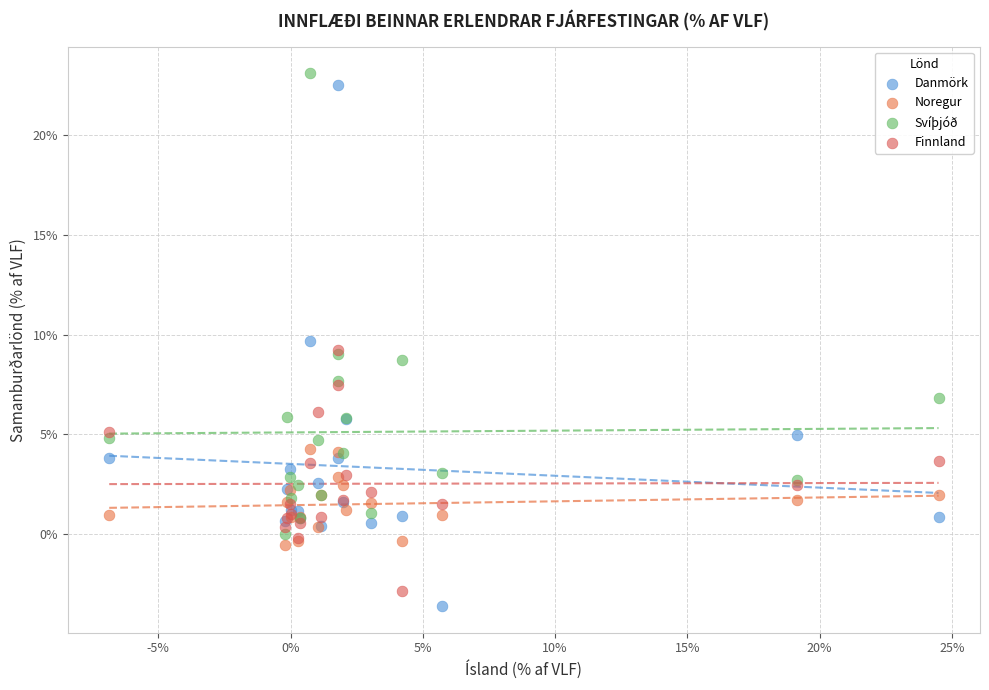

What are all the series names shown in the legend?

Danmörk, Noregur, Svíþjóð, Finnland